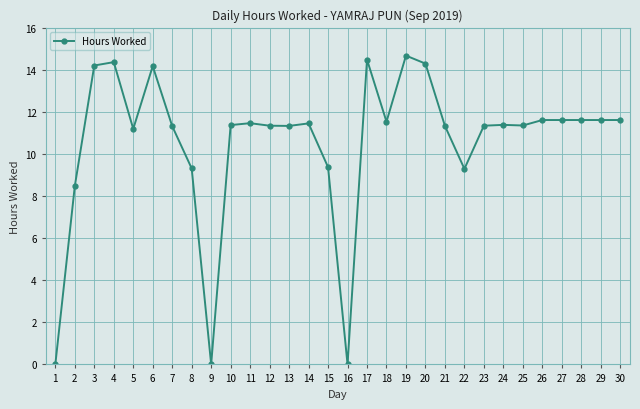

How many lines are shown in the chart?

1